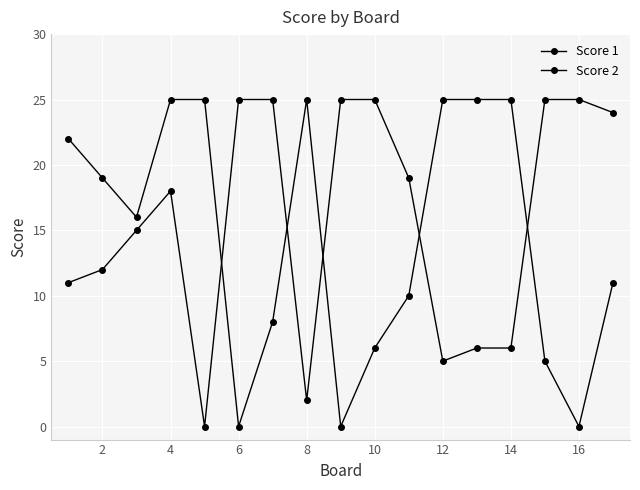

How many values in Score 1 are above zero?

16